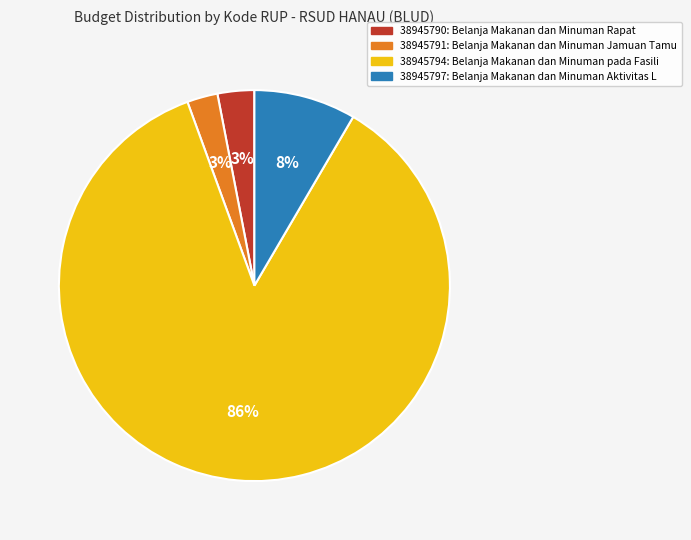

To the nearest percent, what is the average slice percentage?

25%